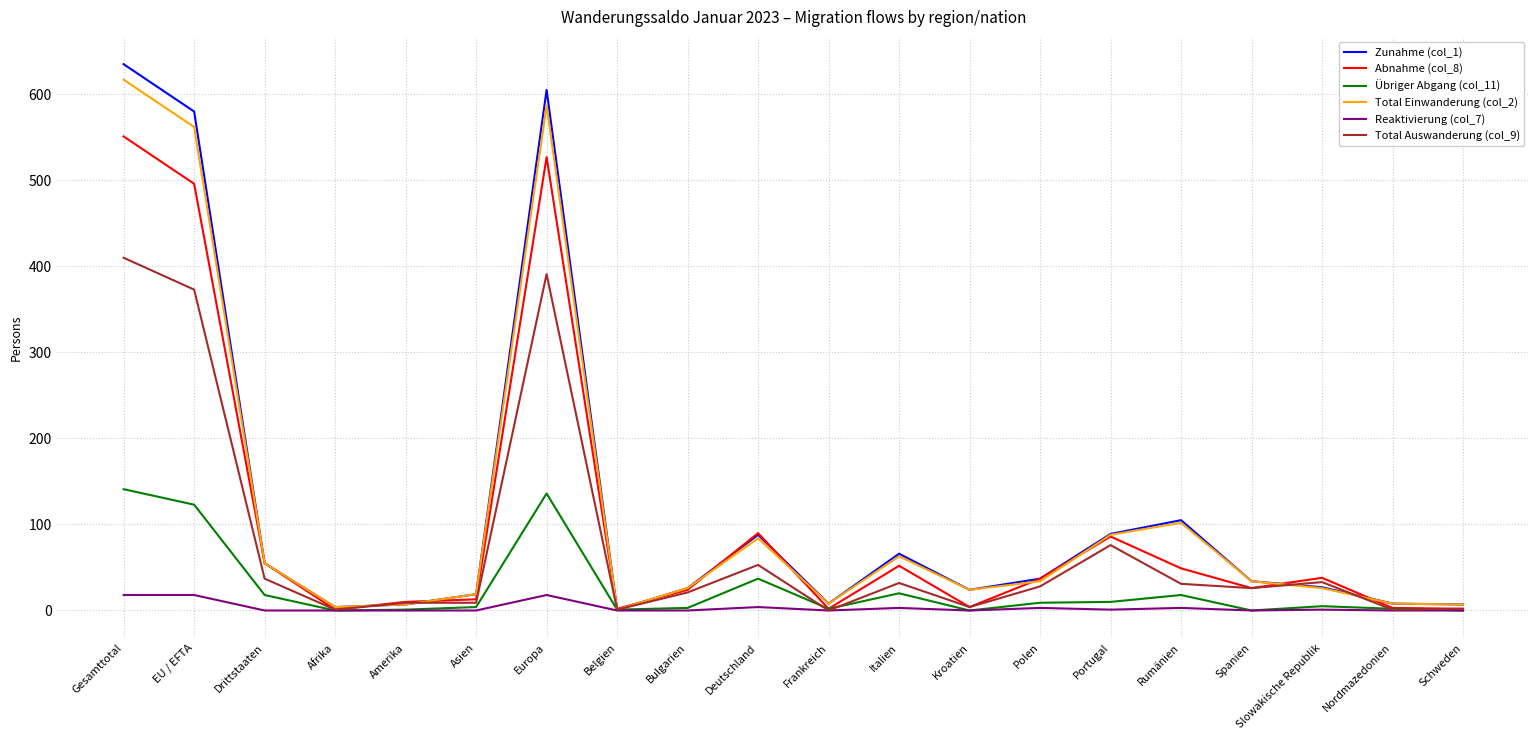

What is the sum of all Reaktivierung (col_7) values?

69